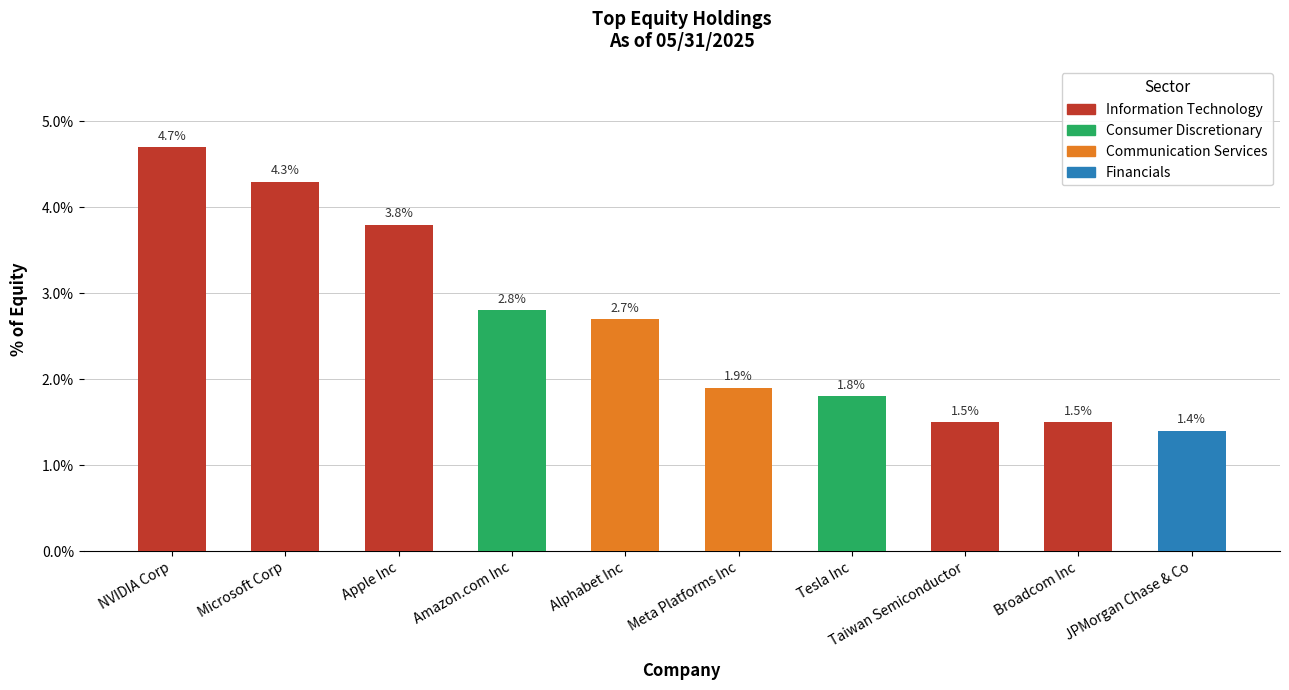

What is the label of the 7th bar from the left?

Tesla Inc